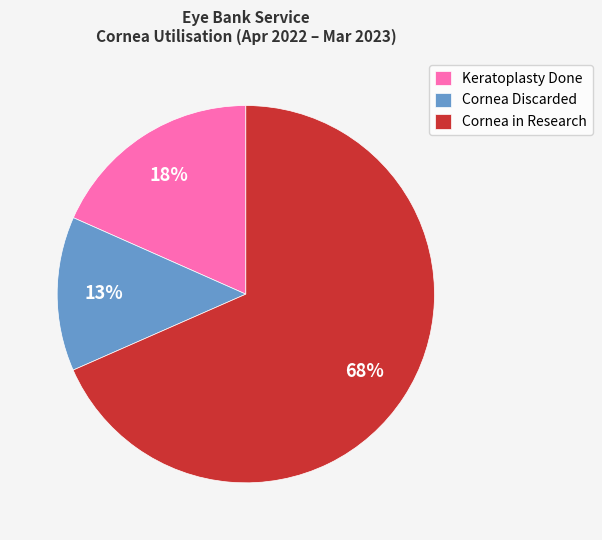

What percentage is the Cornea Discarded slice, to the nearest percent?

13%